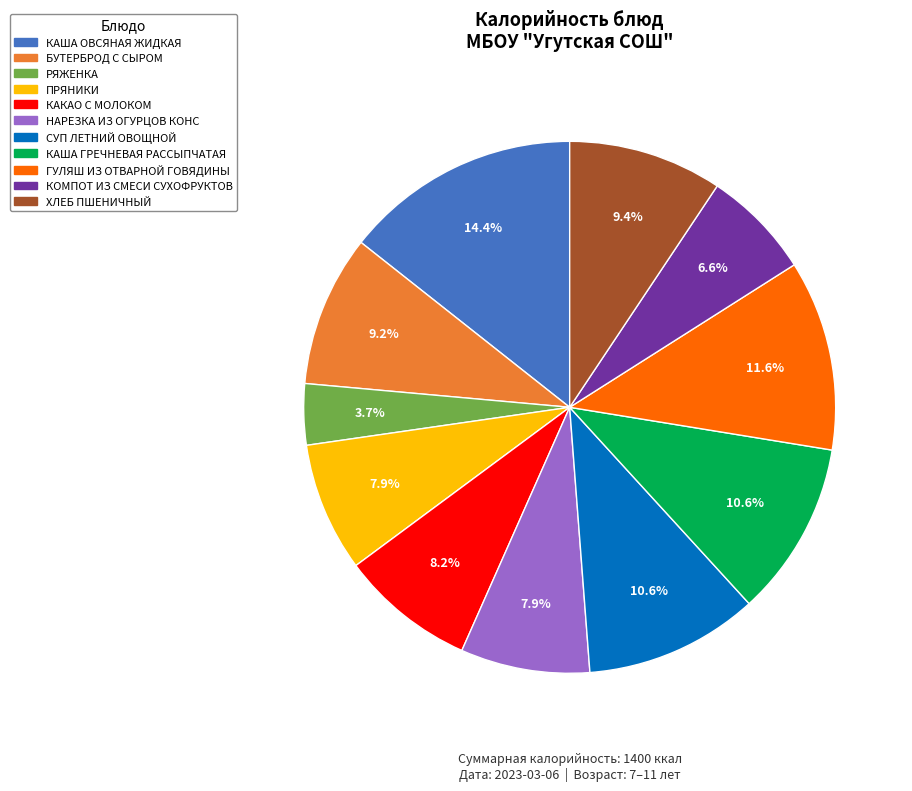

Between БУТЕРБРОД С СЫРОМ and СУП ЛЕТНИЙ ОВОЩНОЙ, which is larger?

СУП ЛЕТНИЙ ОВОЩНОЙ